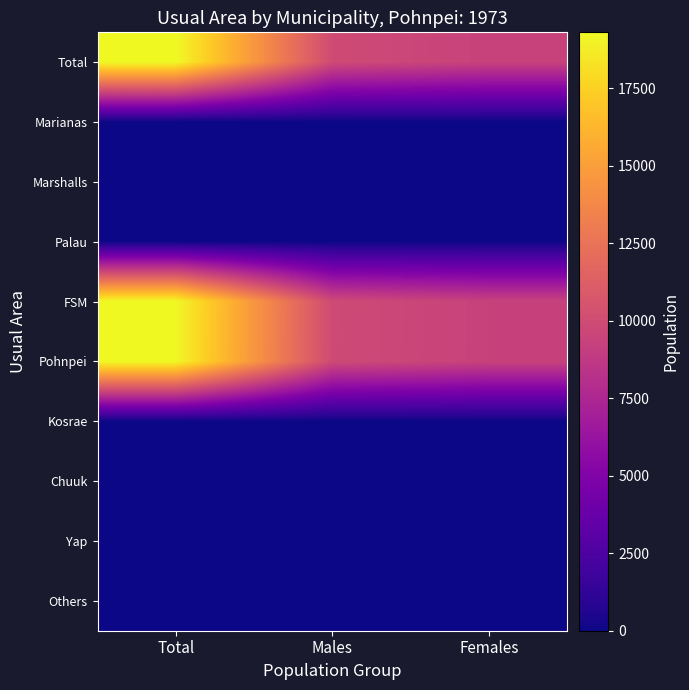

Which has a higher value, Total or Females?

Total